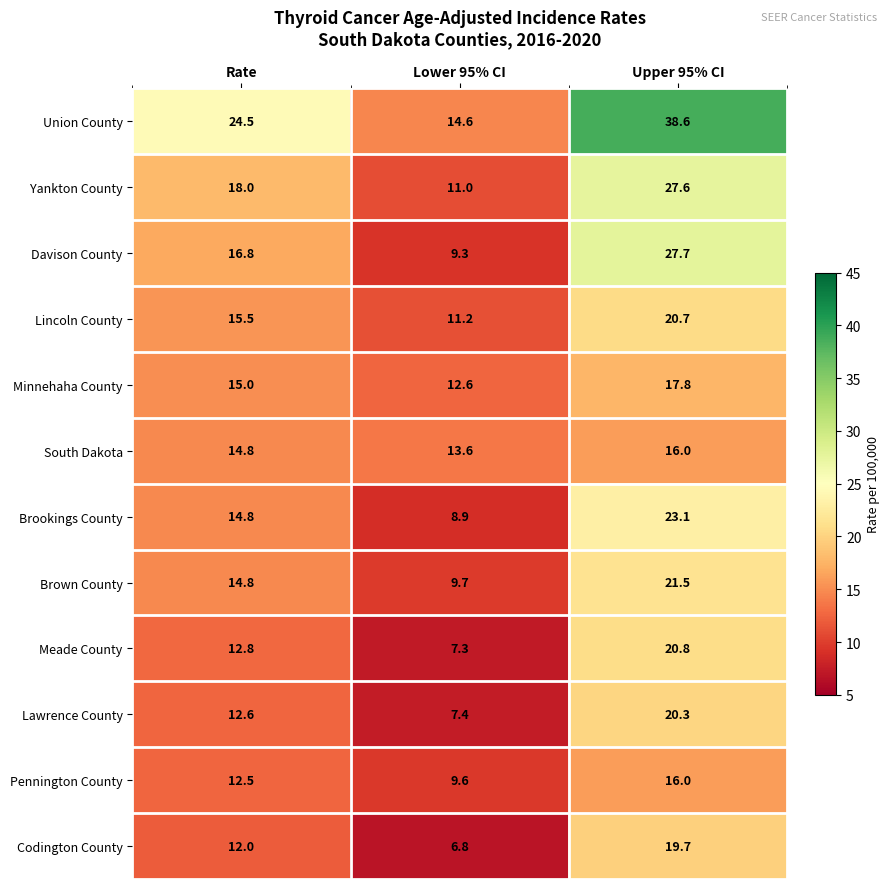

Between Lower 95% CI and Upper 95% CI, which series saw the biggest shift?

Union County